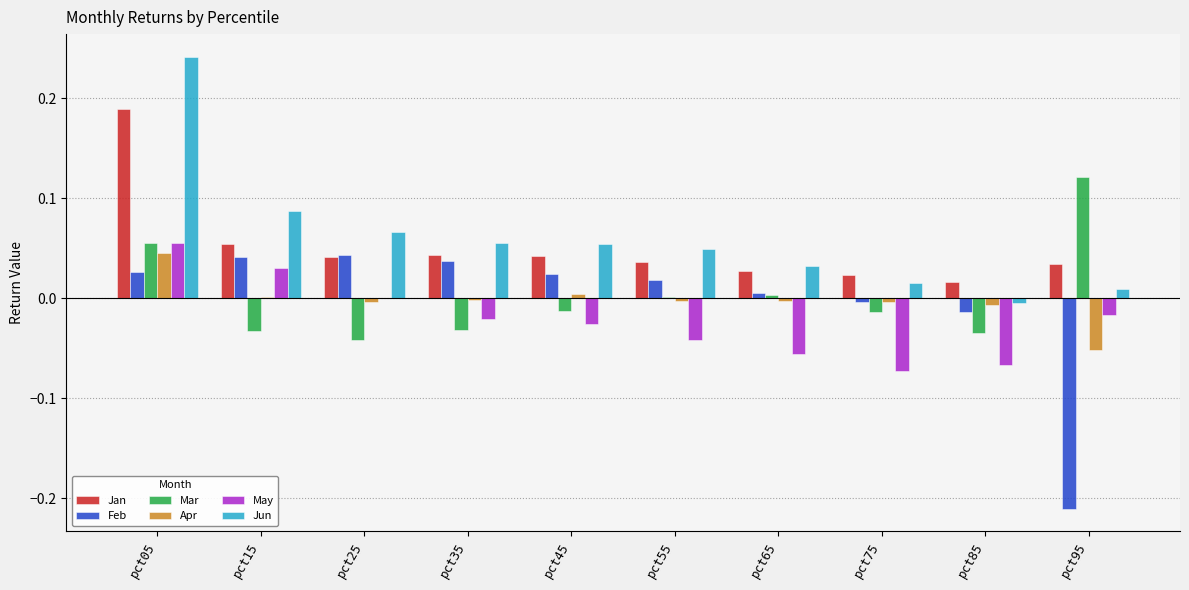

How many data points does each series have?

10